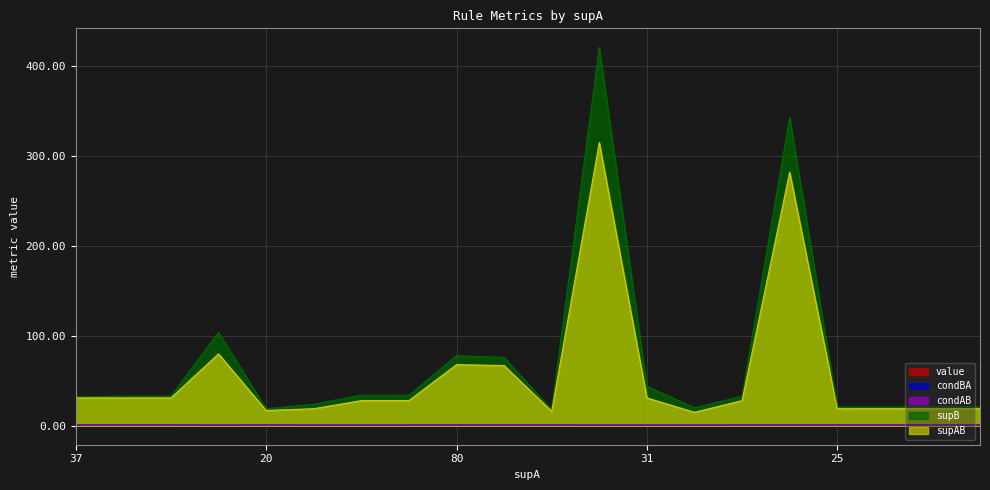

True or false: value and supAB cross at least once.

False